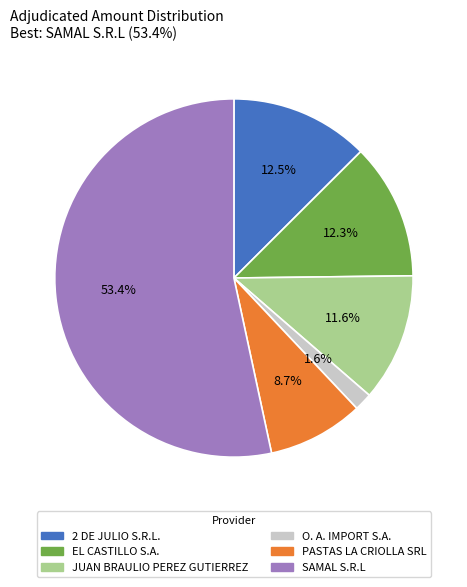

The JUAN BRAULIO PEREZ GUTIERREZ slice represents 18% of the pie. True or false?

False